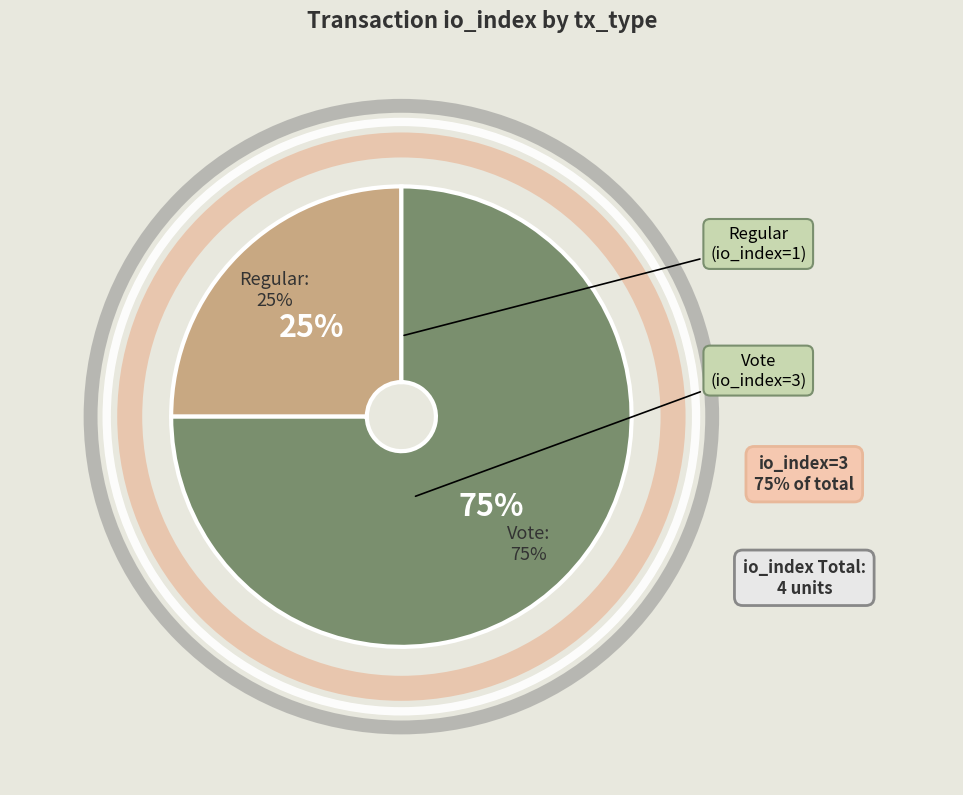

Is it true that tx_type: Regular (io_index=1) is 25% of the pie?

True